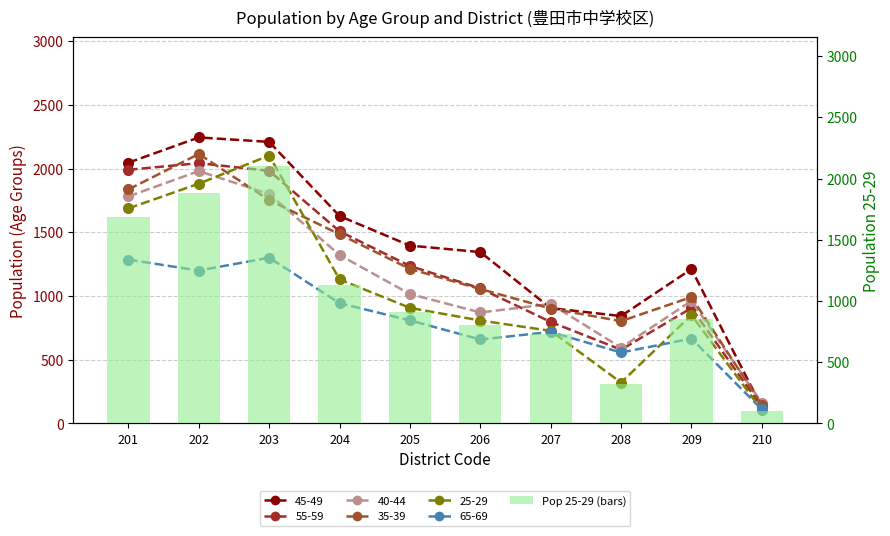

How many bars are there in total?

10